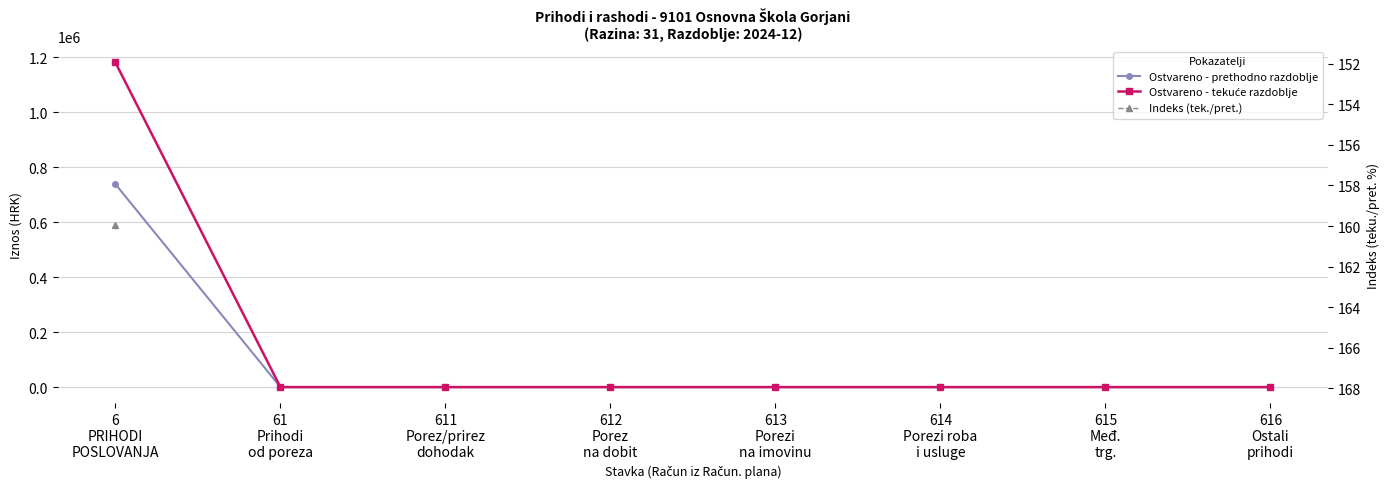

Is this an area chart (filled region under the line)?

No